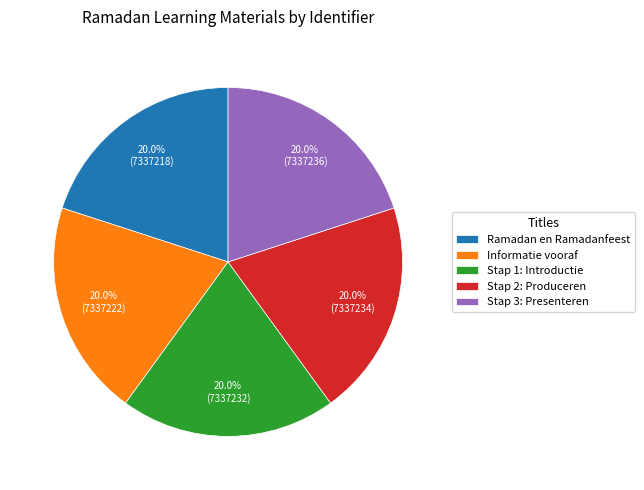

To the nearest percent, what portion does Ramadan en Ramadanfeest represent?

20%